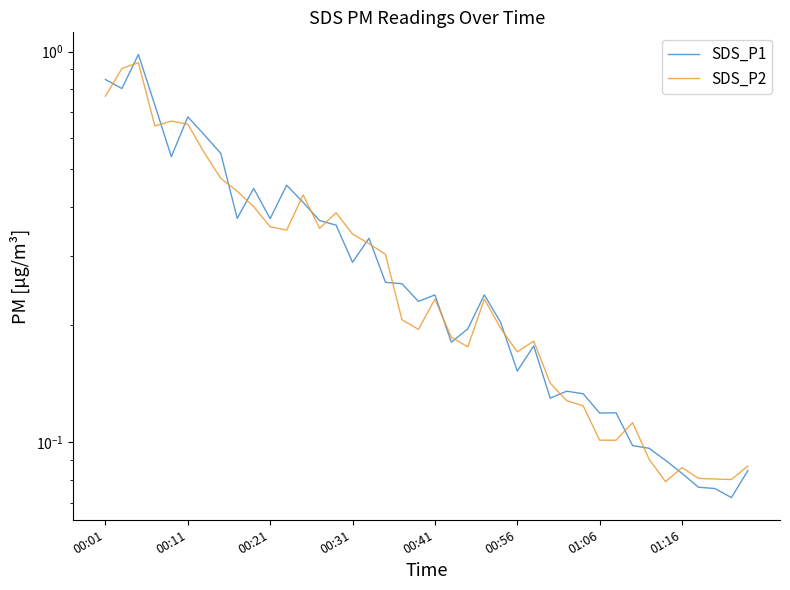

What is the sum of the SDS_P2 values at 21 and 27?

0.3